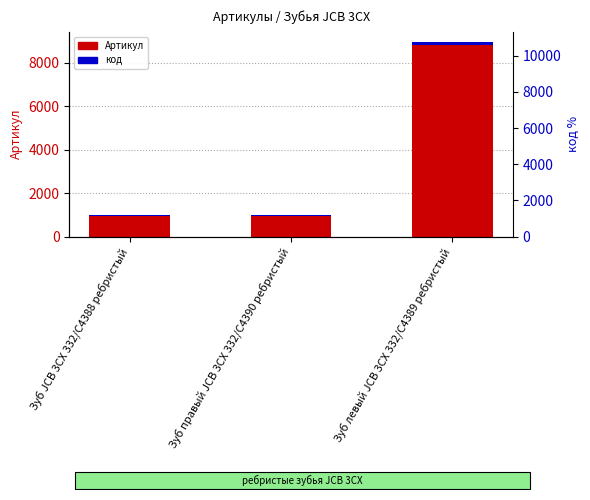

What value does the код series have at Зуб левый JCB 3CX 332/C4389 ребристый?

176.1